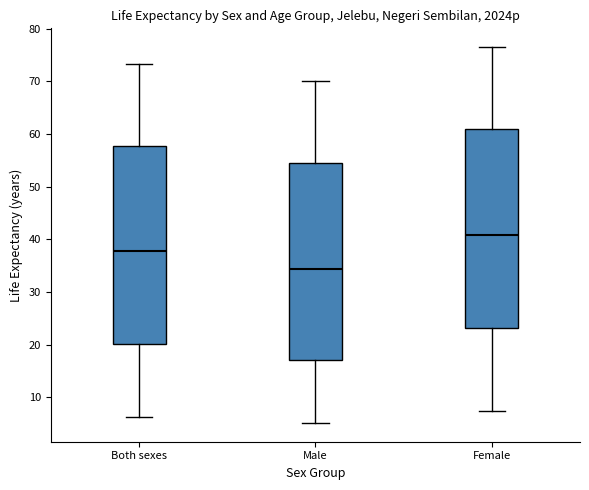

Where is the lower edge of the box for Male on the y-axis? The values are not printed on the chart, so give them approximately, as read against the axis.

17